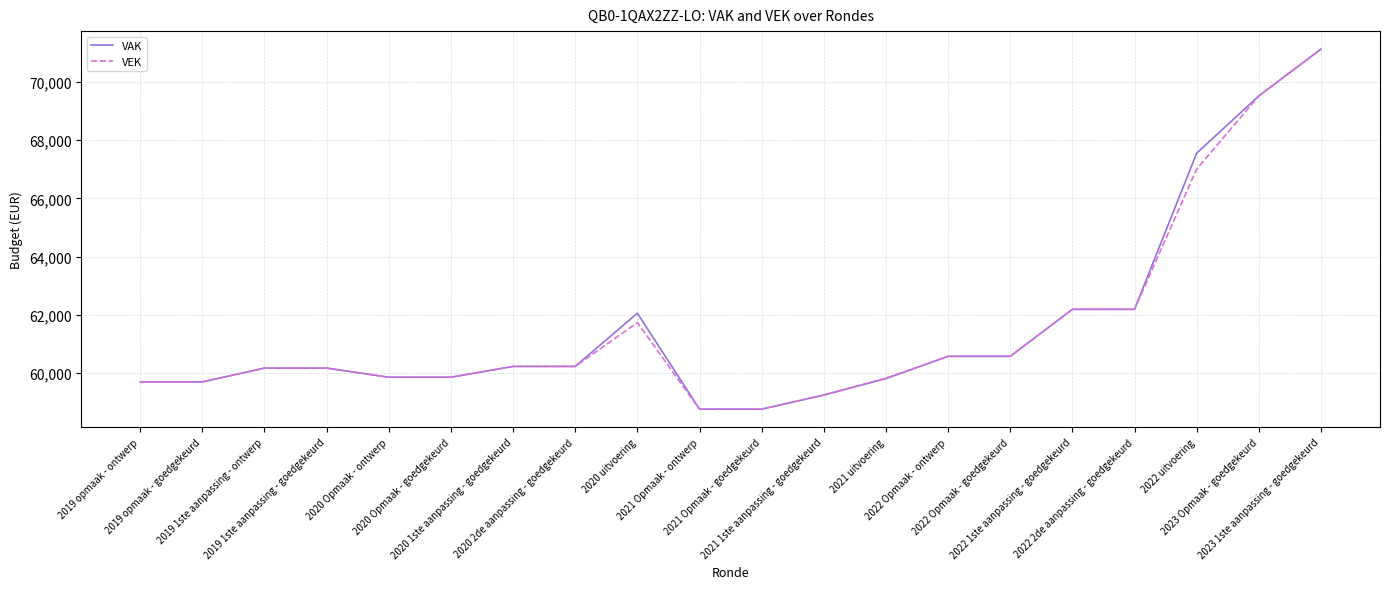

How many distinct data groups are displayed?

2